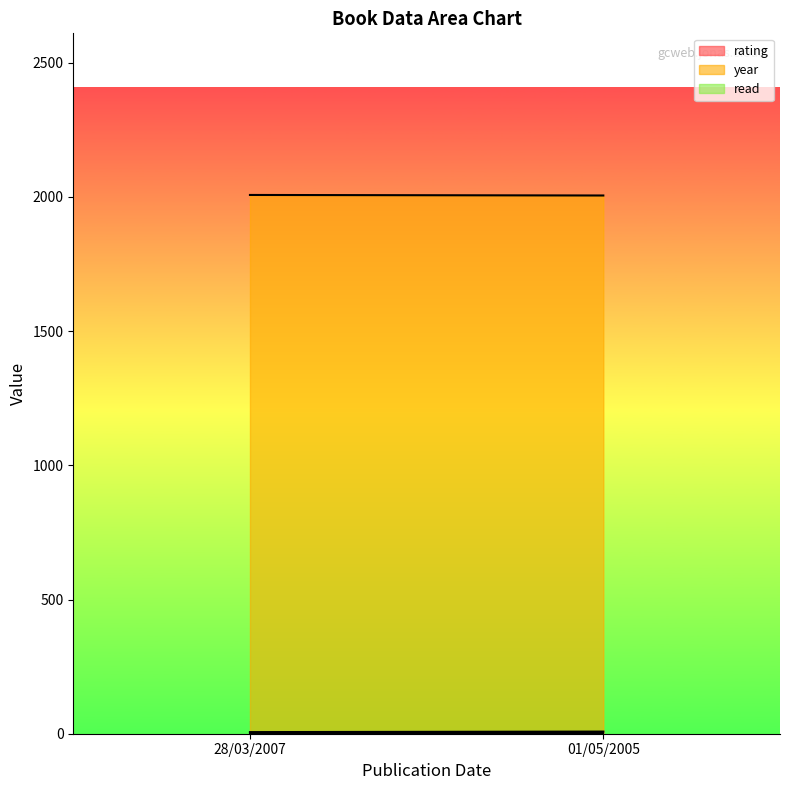

What is the lowest value of the read series?

1